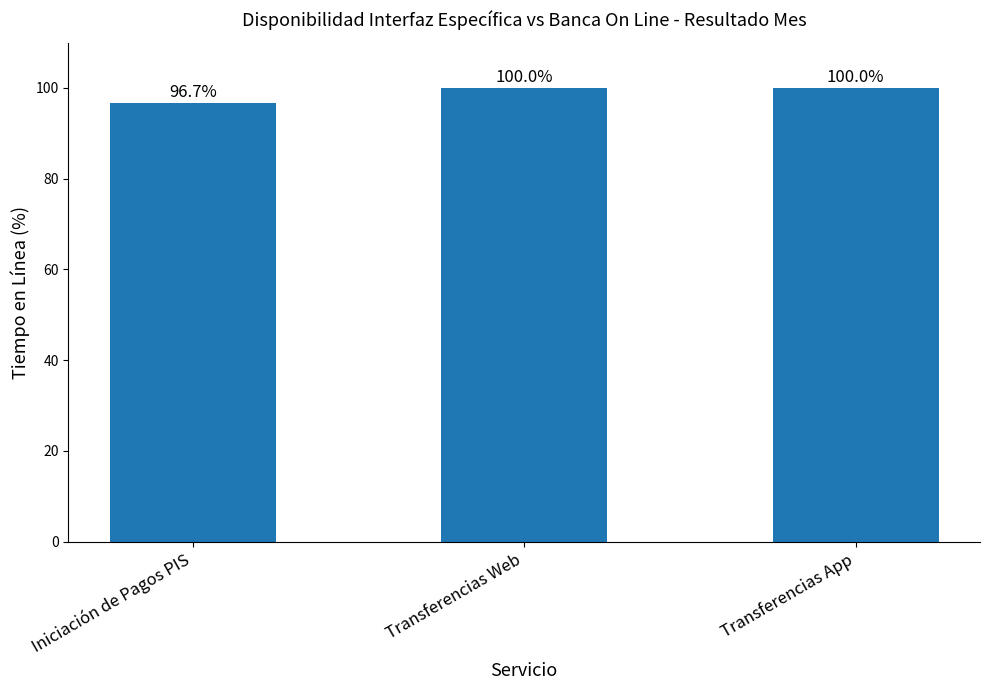

Where is the data nearest to the value 98?

Iniciación de Pagos PIS